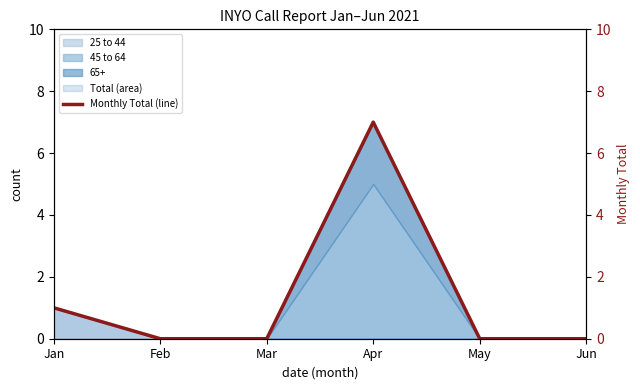

List the labels in order of value, smallest first.

Feb, Mar, May, Jun, Jan, Apr